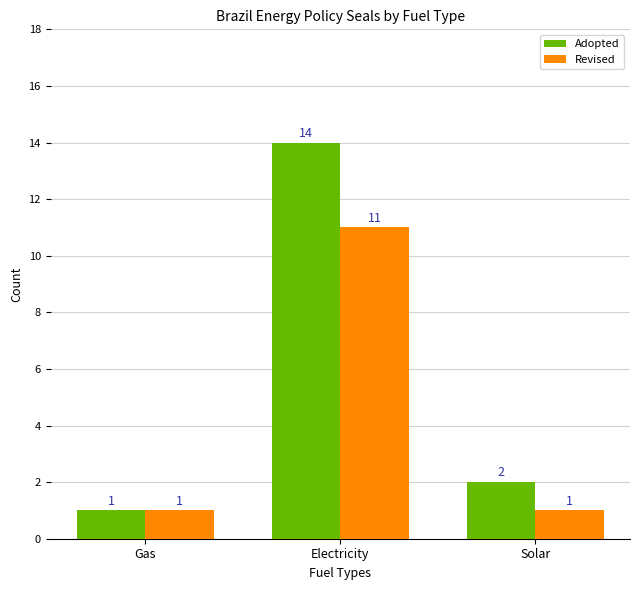

At how many categories does at least one series exceed 8?

1